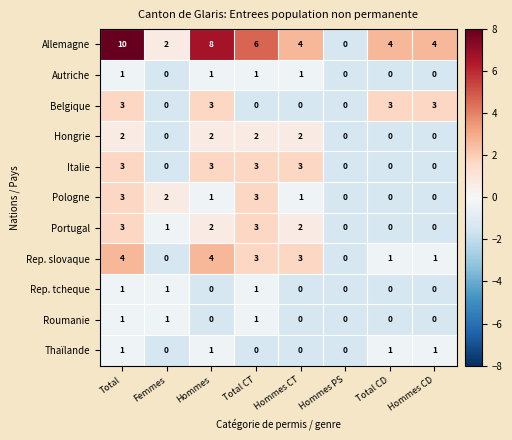

What is the spread (max minus min) of values at Hommes?

8